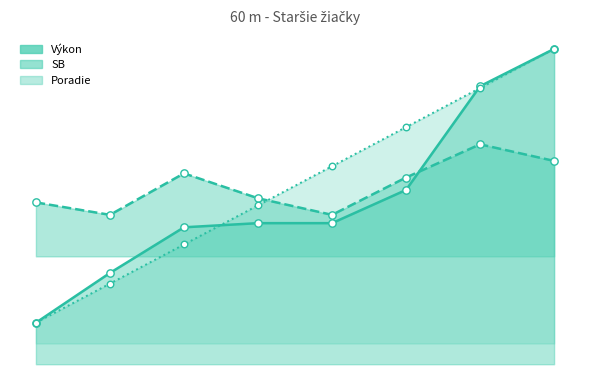

Which series contains the highest Y value?

Výkon